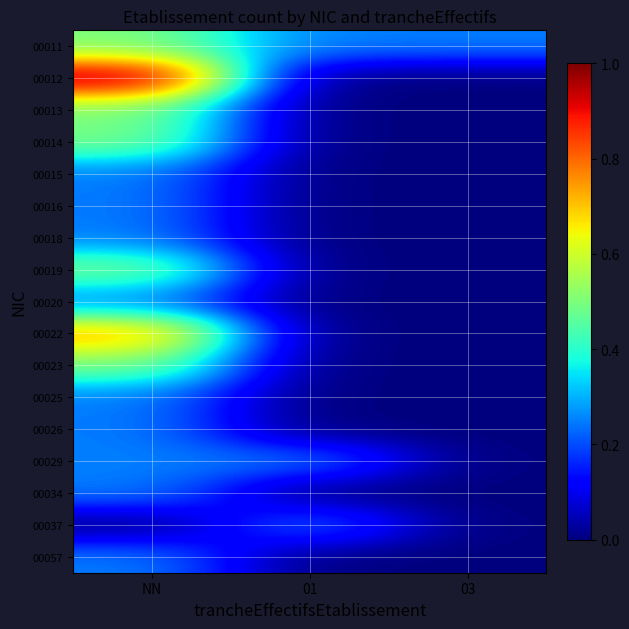

How many distinct data groups are displayed?

17